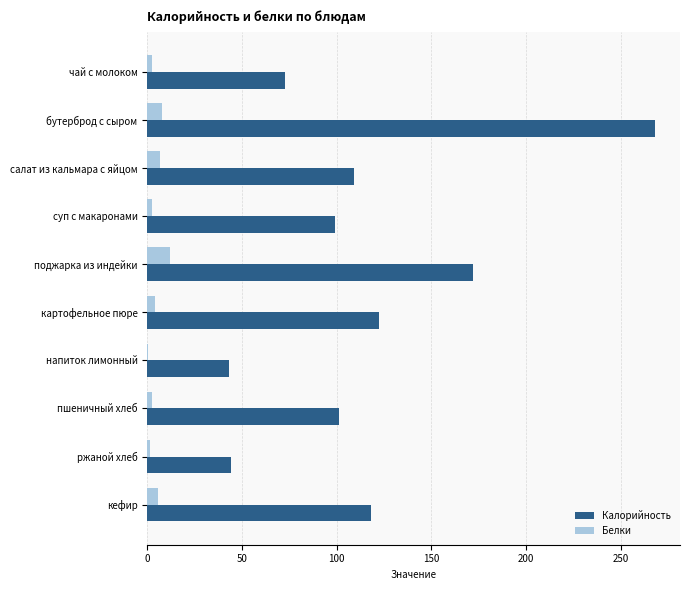

What are all the series names shown in the legend?

Калорийность, Белки